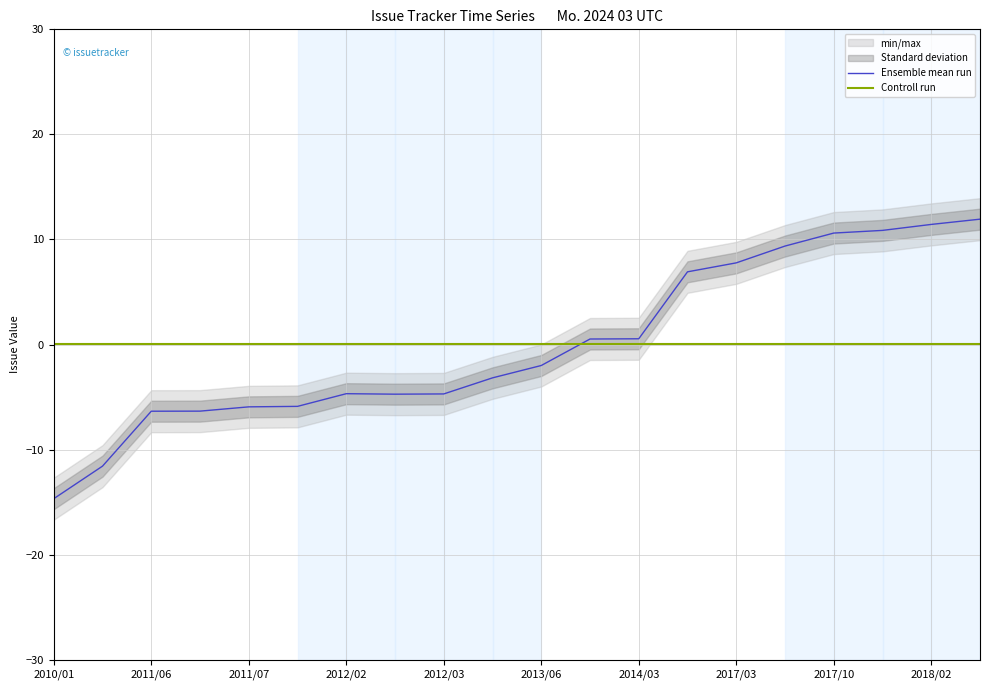

True or false: Controll run has more than 0 interior local peaks.

False